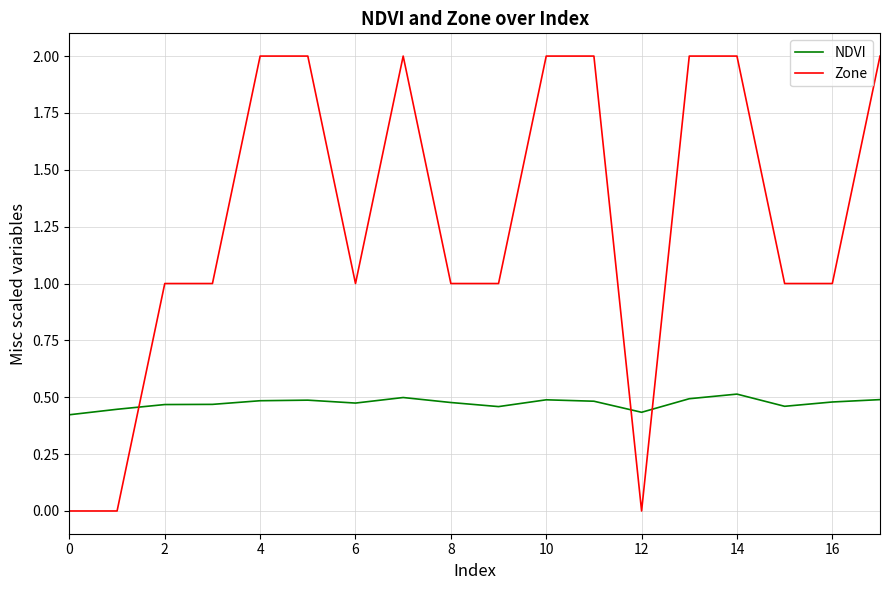

Which series has the largest total across all categories?

Zone